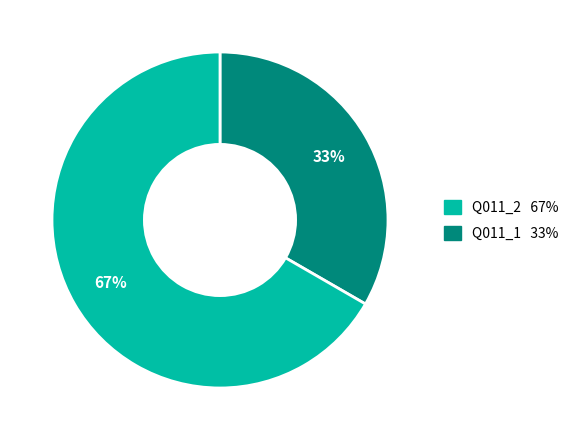

Is there a majority slice in this chart?

Yes